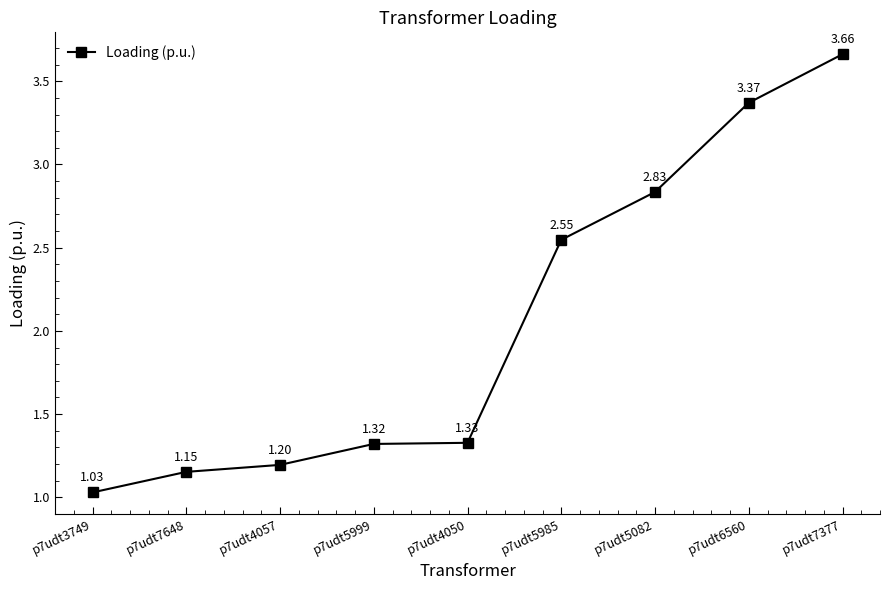

List the labels in order of value, largest first.

p7udt7377, p7udt6560, p7udt5082, p7udt5985, p7udt4050, p7udt5999, p7udt4057, p7udt7648, p7udt3749